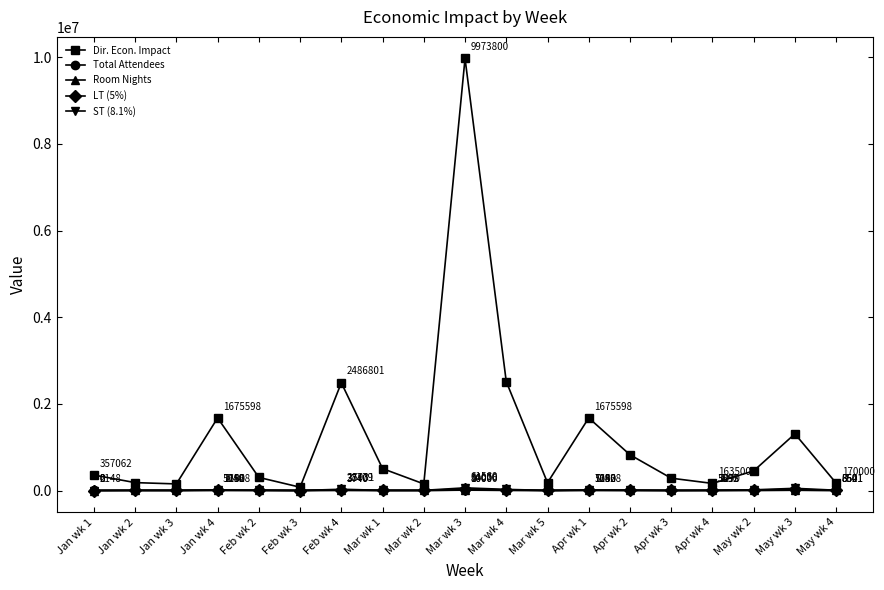

True or false: Total Attendees has more than 1 points higher than both neighbors.

True